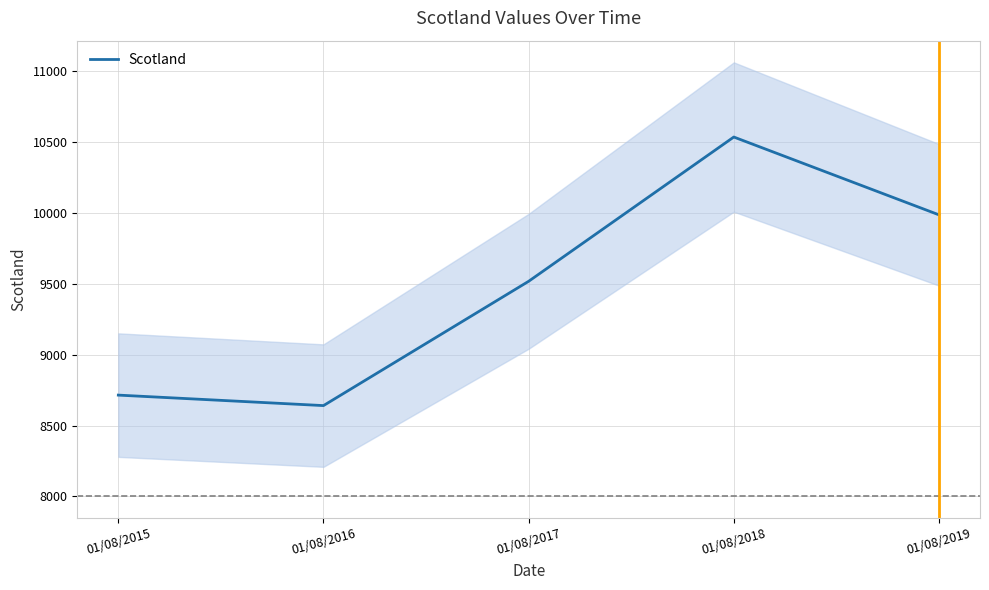

The chart shows a value of 8715 at 01/08/2015. True or false?

True